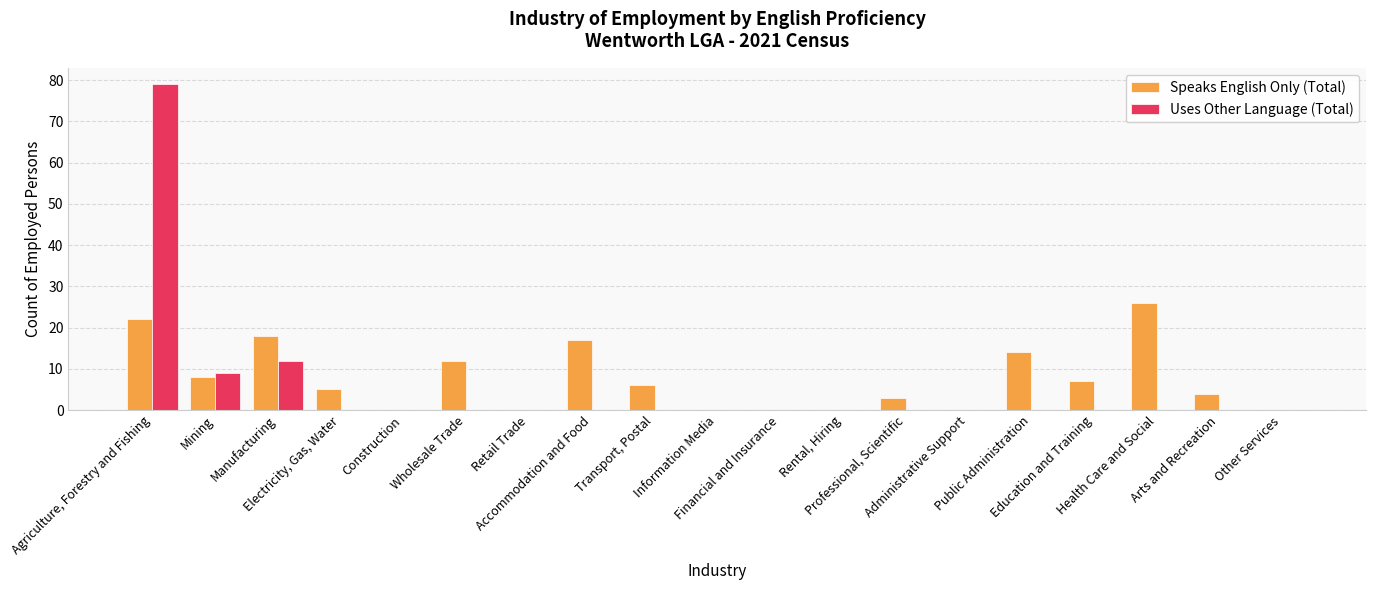

Which series has the widest spread of values?

Uses Other Language (Total)